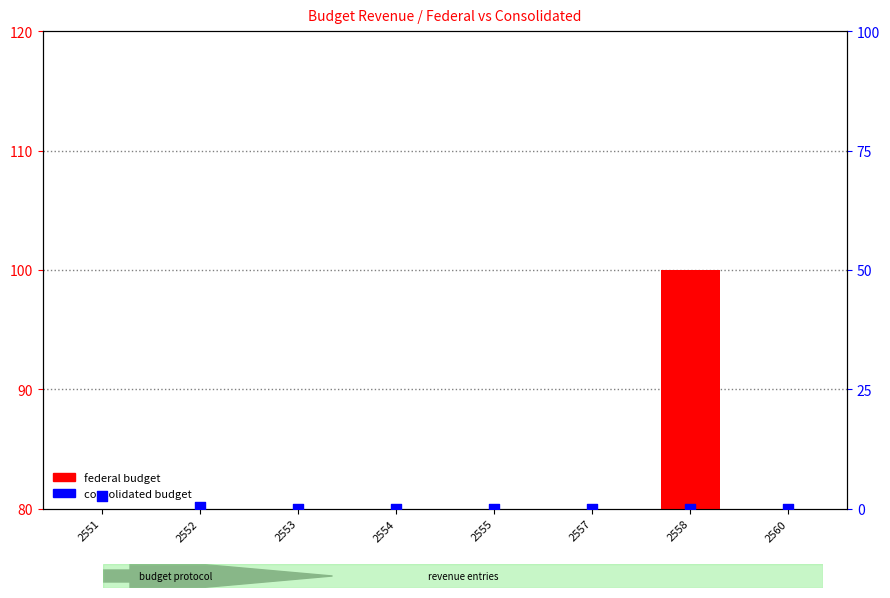

Which series has the largest total across all categories?

federal budget